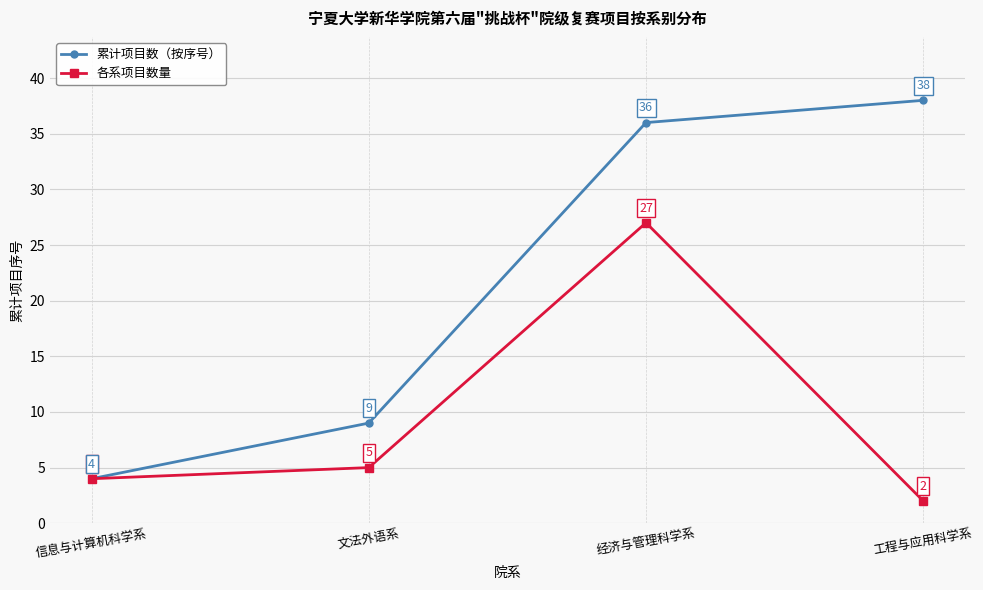

What is the approximate value of 各系项目数量 at 经济与管理科学系?

27